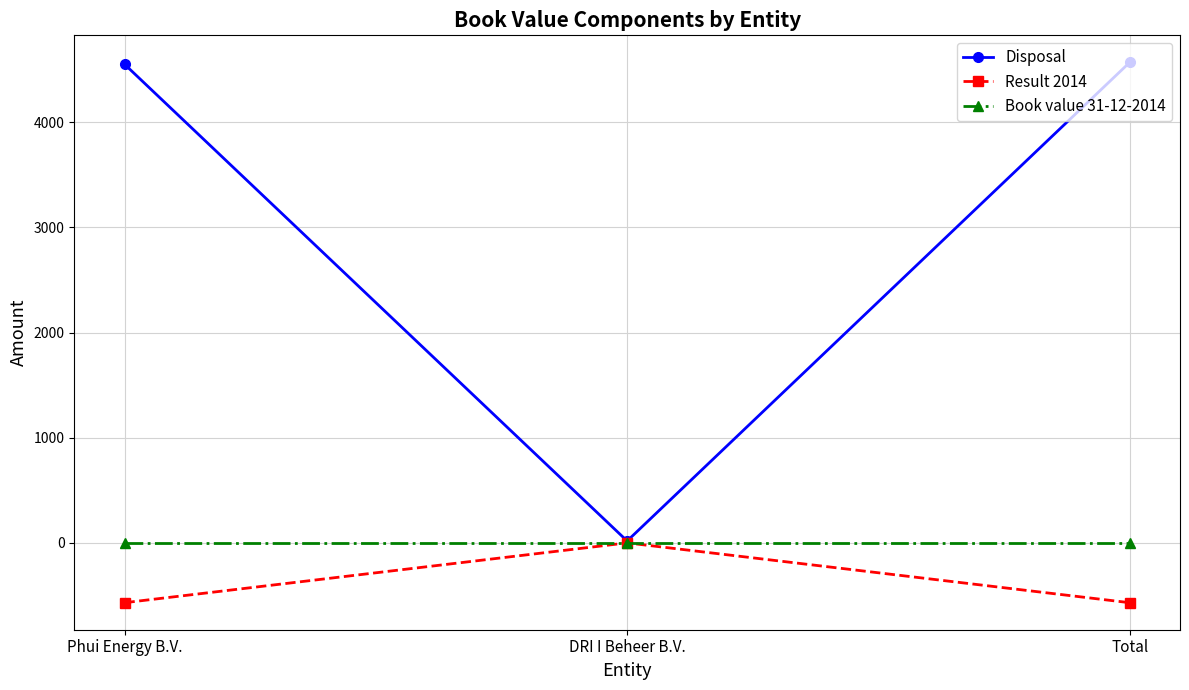

Does the chart have visible grid lines?

Yes